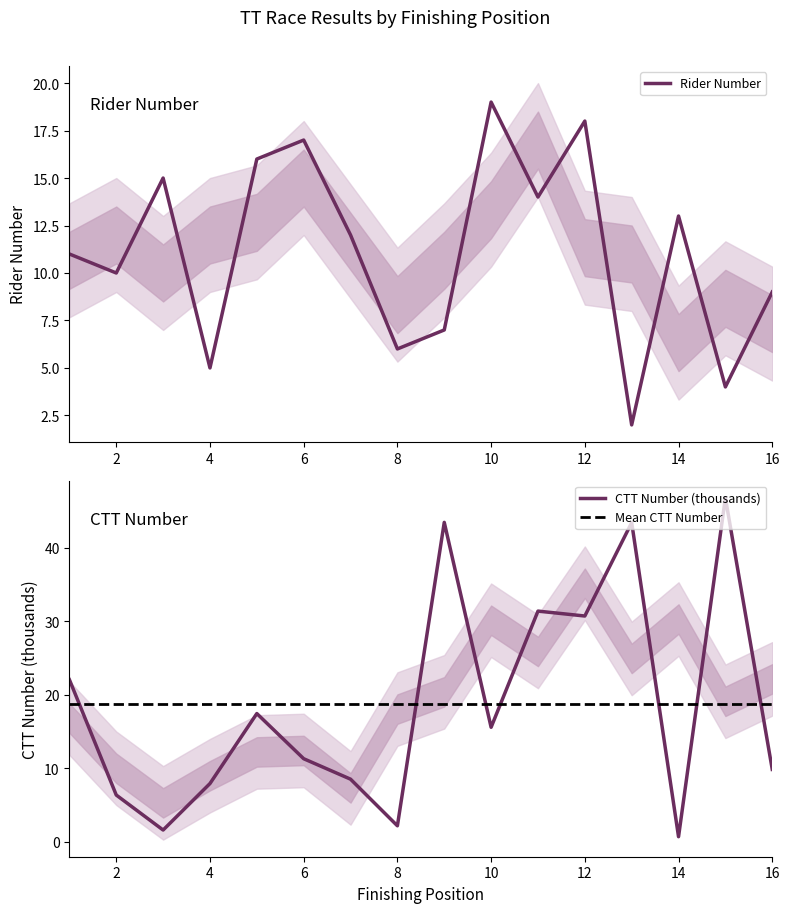

At which label does ctt_number first exceed 15?

1